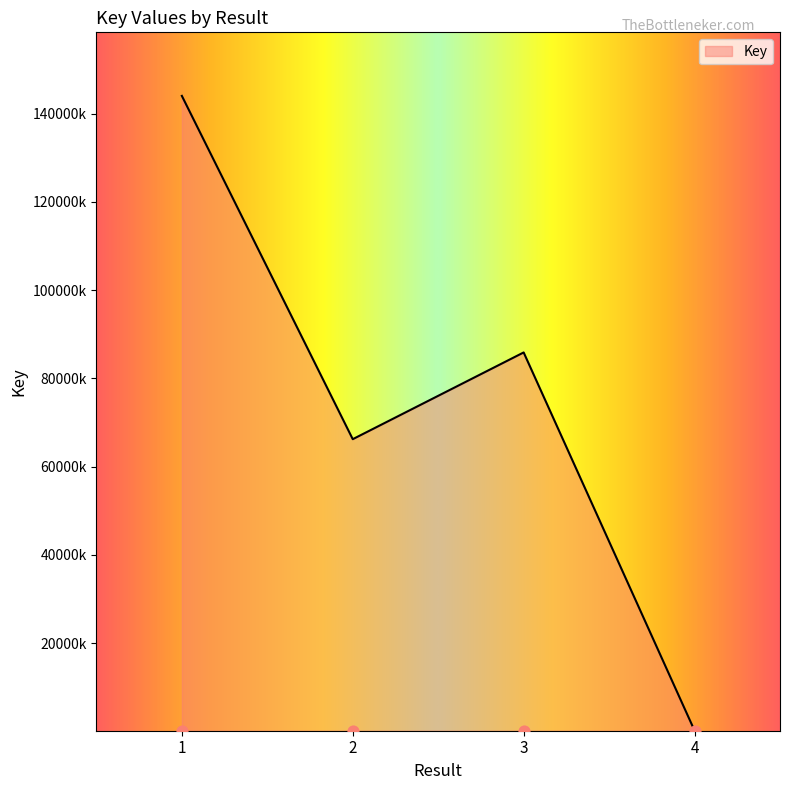

Approximately how many times larger is the value at 1 compared to 3?

1.7